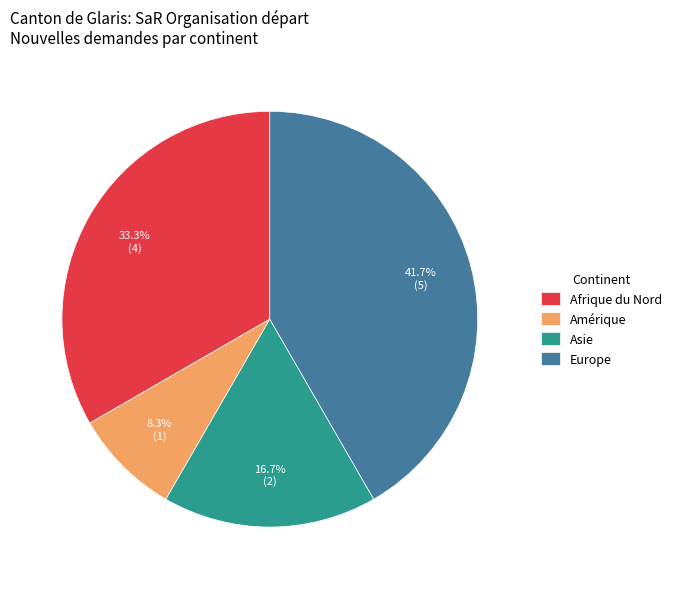

Is there a majority slice in this chart?

No